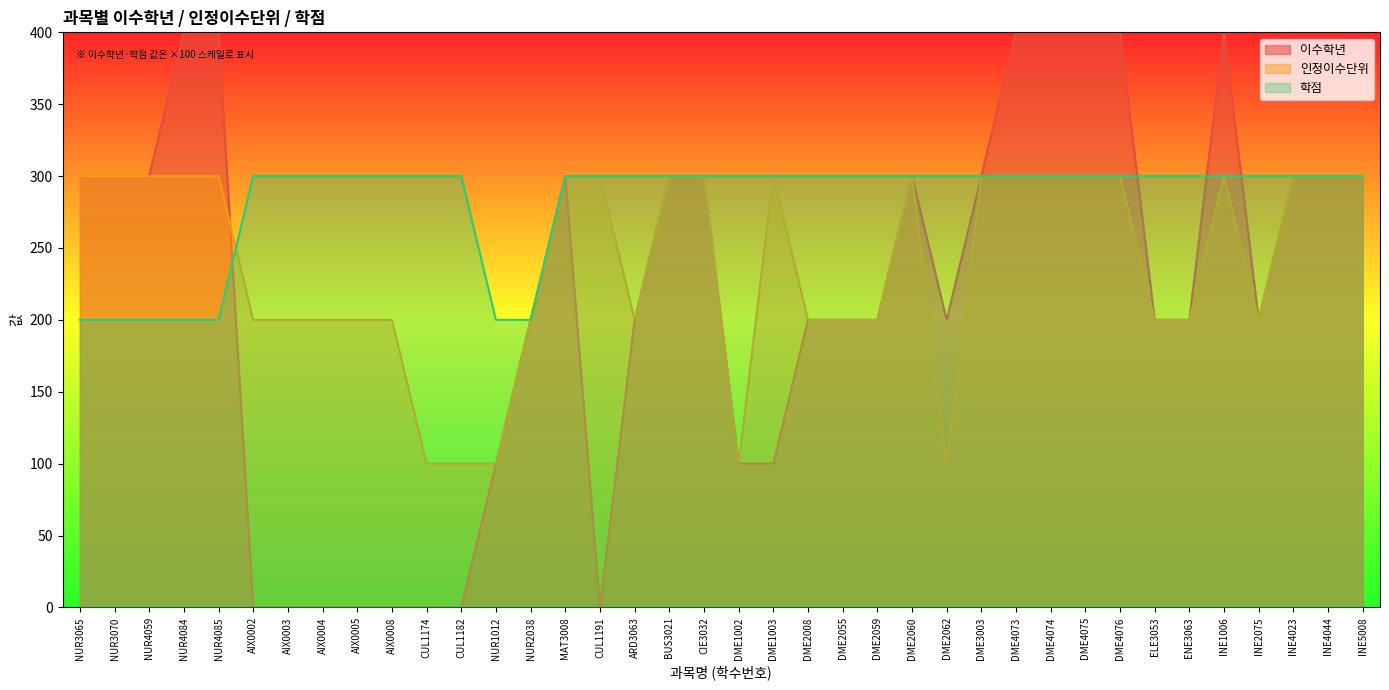

How many data points in 이수학년 are less than 200?

11